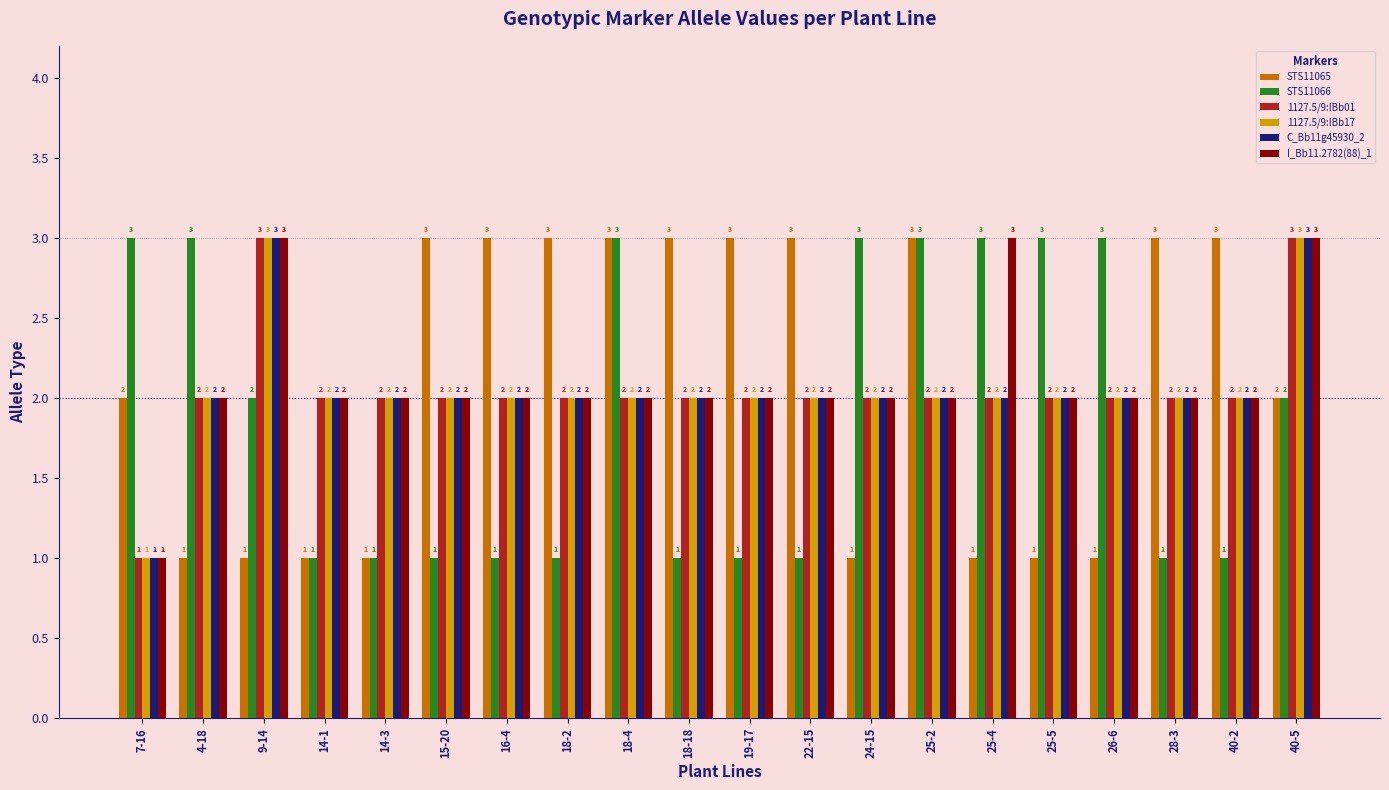

At which category is the sum across all series the highest?

40-5